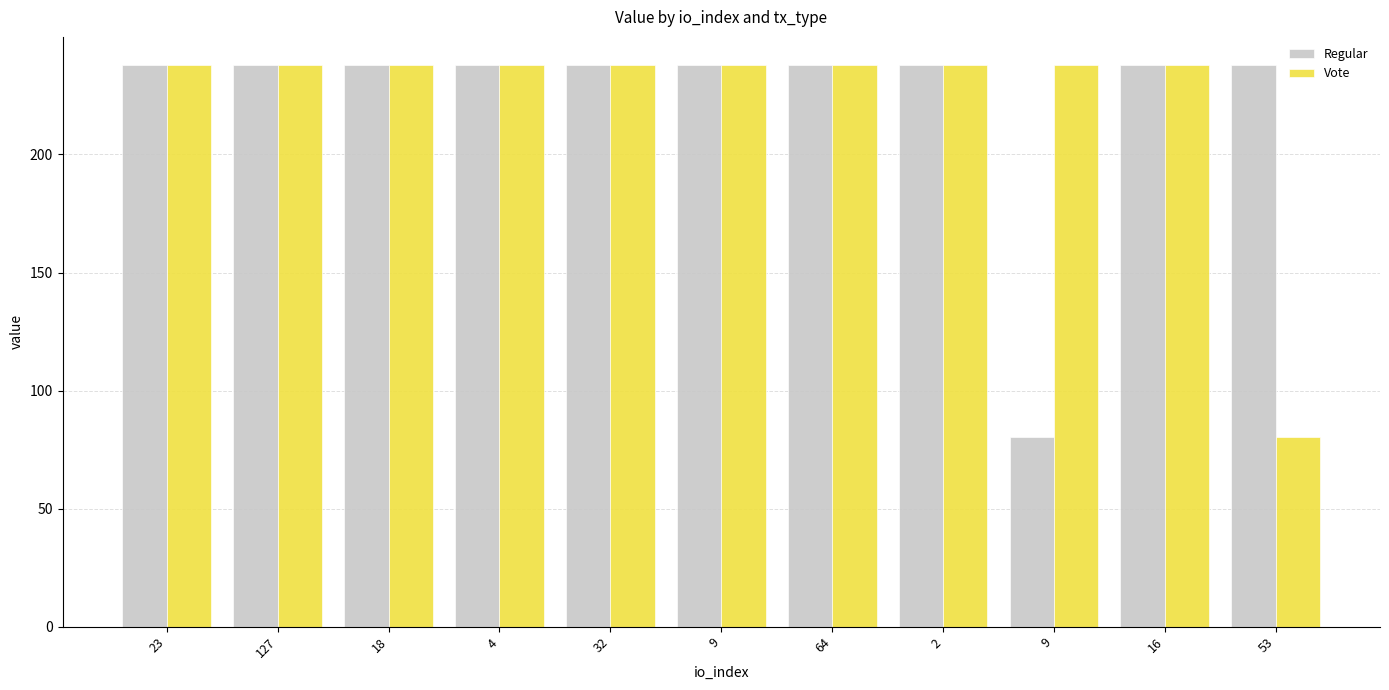

How many groups of bars are there?

11